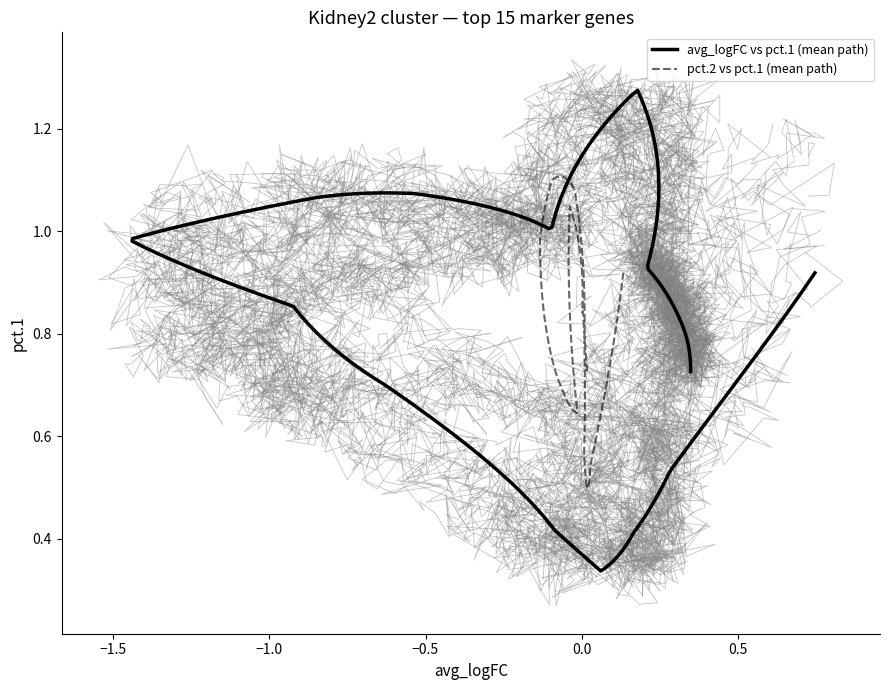

Does the chart have visible grid lines?

No